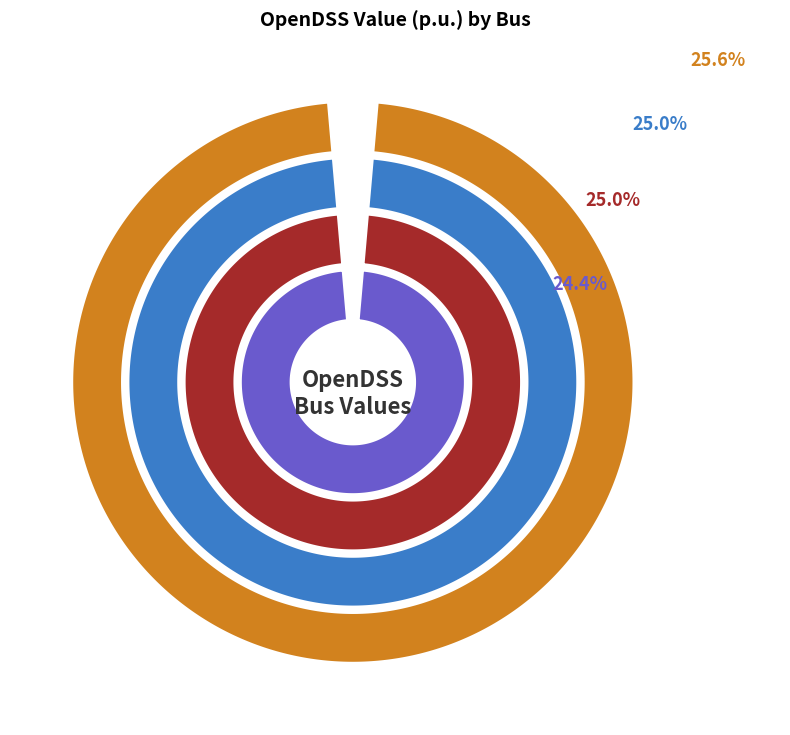

The p1ulv37175 slice represents 13% of the pie. True or false?

False